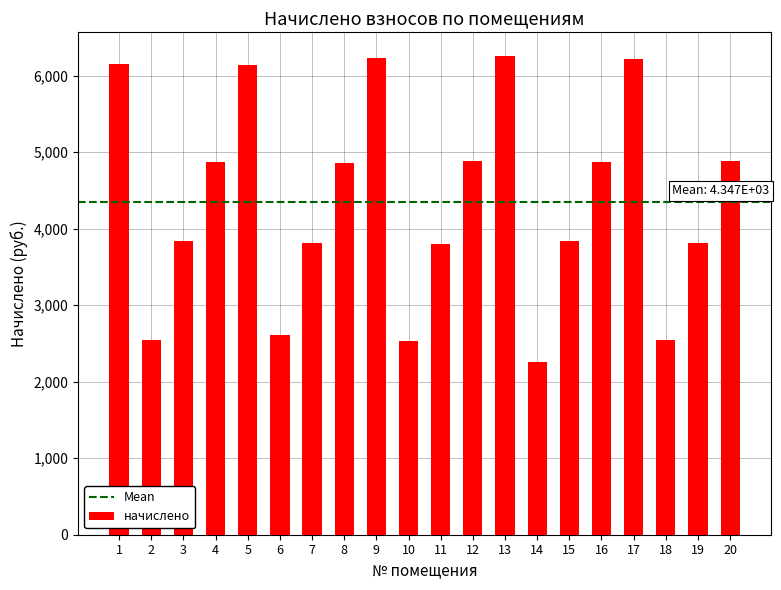

The value at 19 is 5556.2. True or false?

False